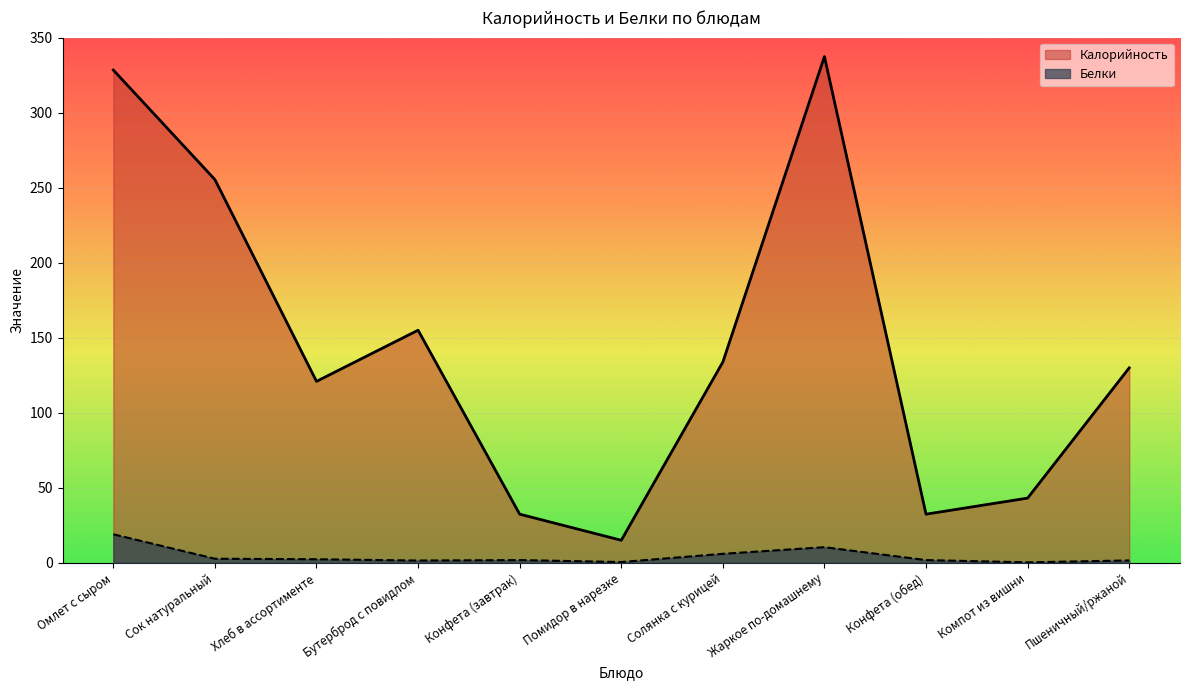

What is the label of the 11th point from the left?

Пшеничный/ржаной